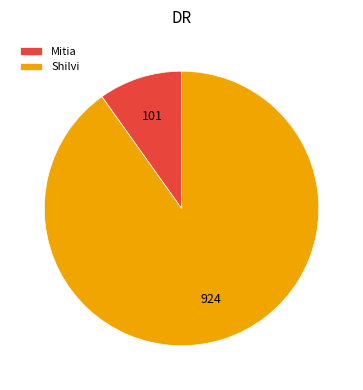

Which has a higher value, Mitia or Shilvi?

Shilvi